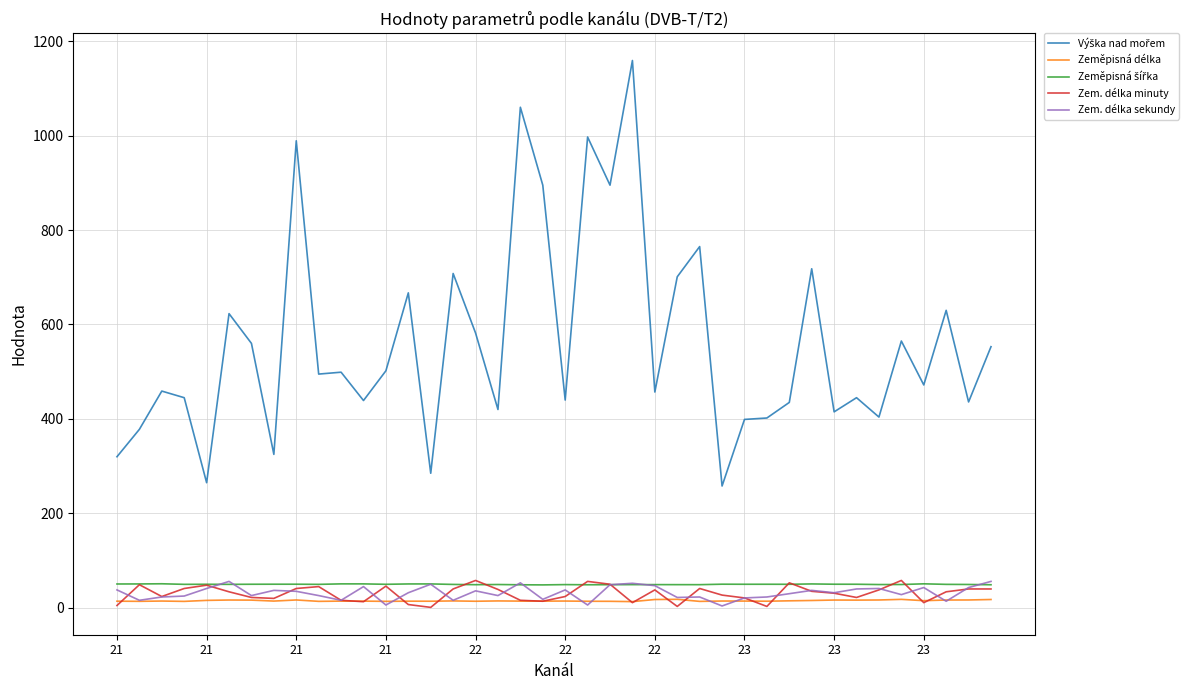

What is the difference between the maximum and minimum values in the Zeměpisná délka series?

4.9